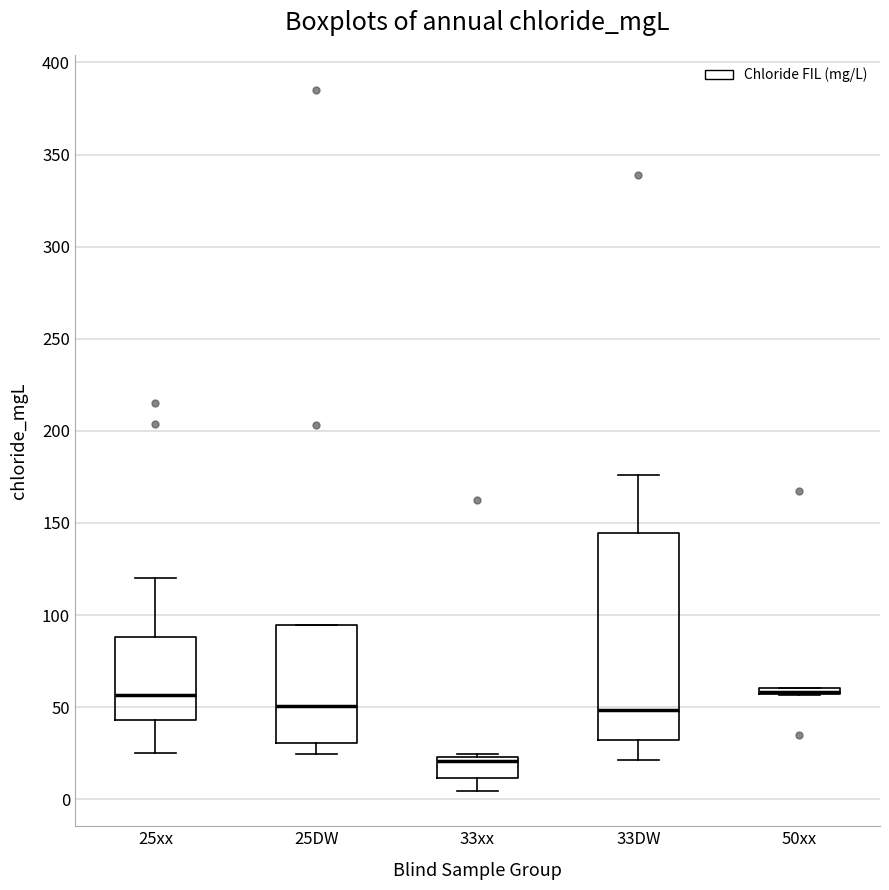

Where is the upper edge of the box for 33xx on the y-axis? The values are not printed on the chart, so give them approximately, as read against the axis.

25